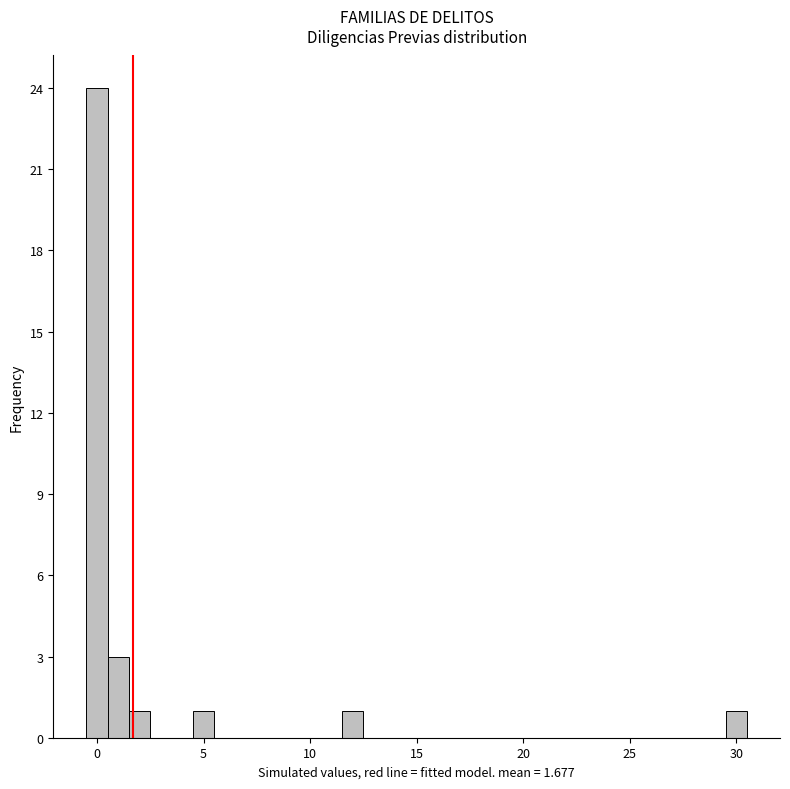

Around what value on the x-axis is the tallest bar? Give the approximate position of its centre, as read against the axis.

0.0